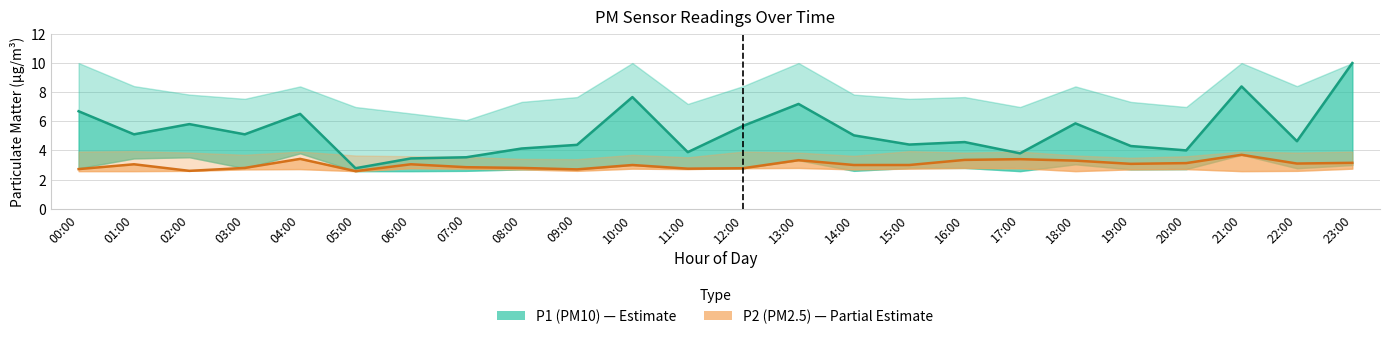

What is the label of the 18th point from the right?

06:00